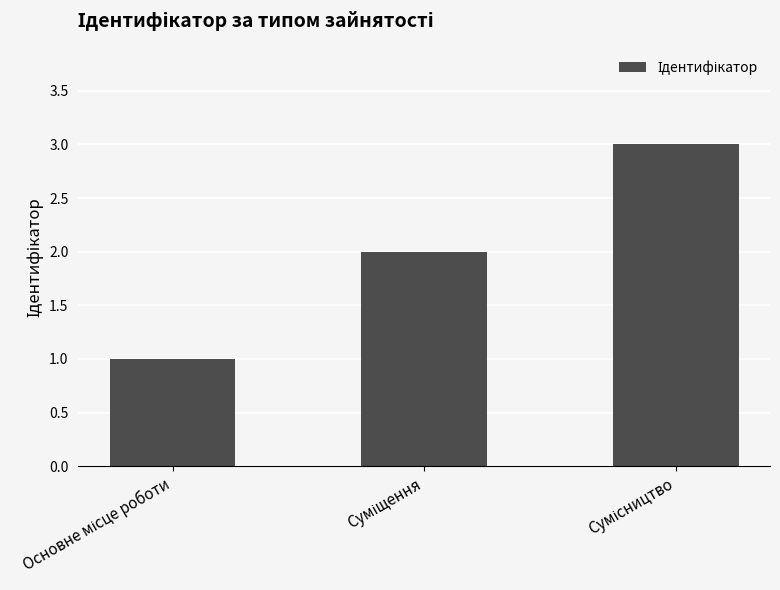

What is the greatest value displayed?

3